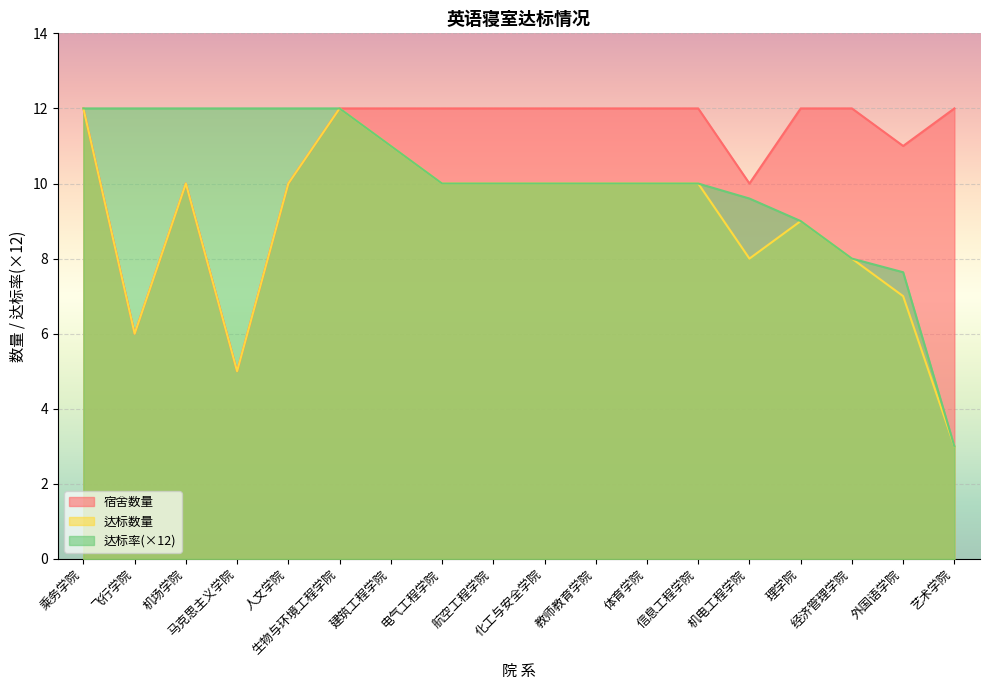

List the series in order of their overall mean, lowest first.

达标数量, 达标率(×12), 宿舍数量